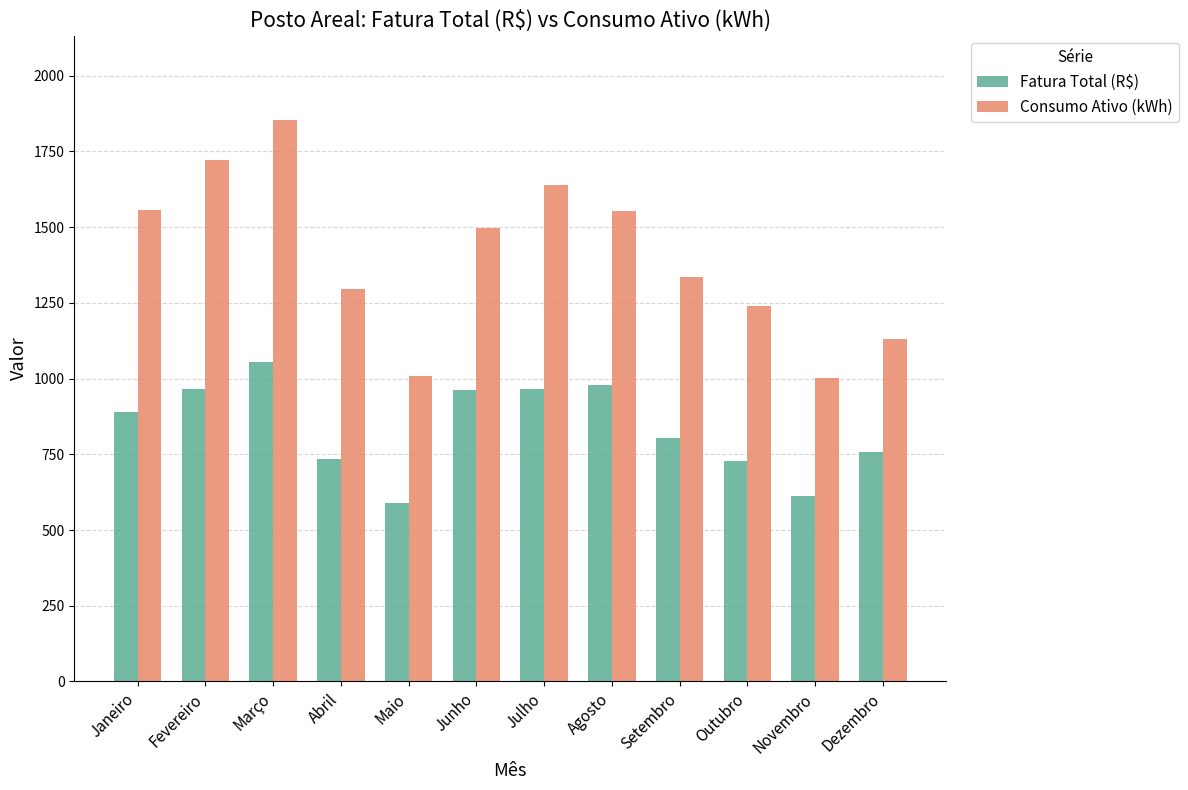

How many distinct data groups are displayed?

2